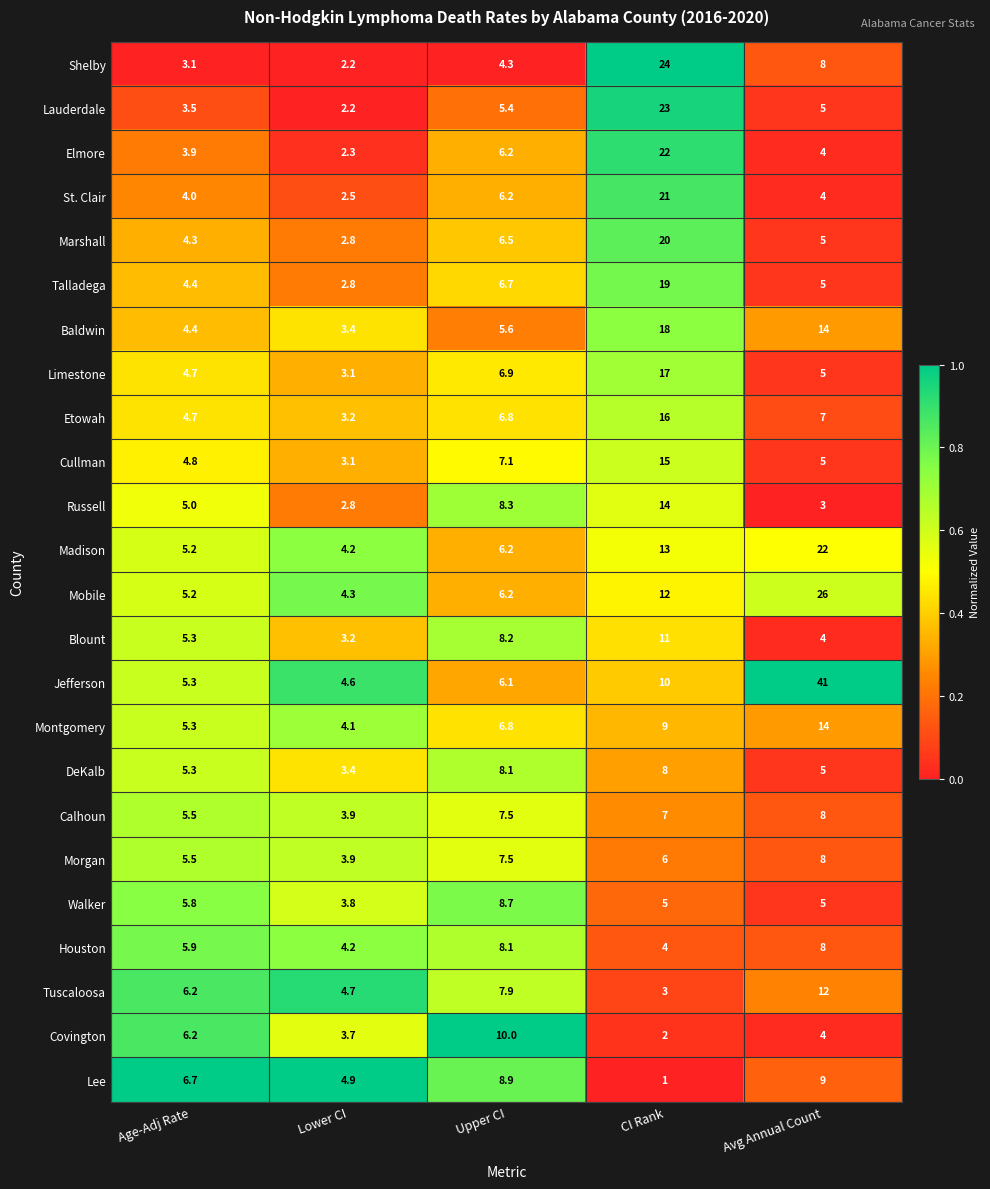

Which series has the widest spread of values?

Jefferson